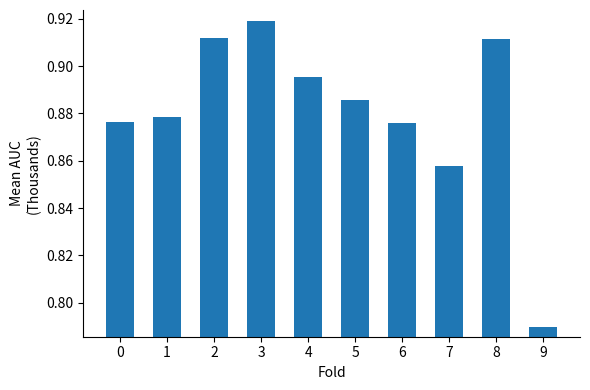

Are the bars grouped side by side (vs. stacked)?

No